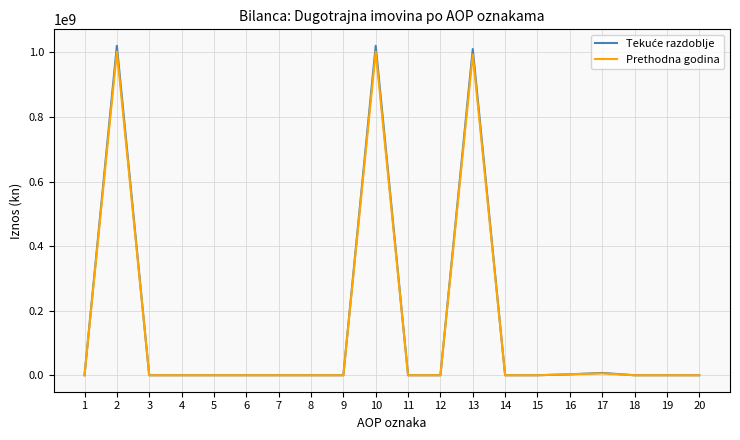

What is the highest value of the Prethodna godina series?

1002441257